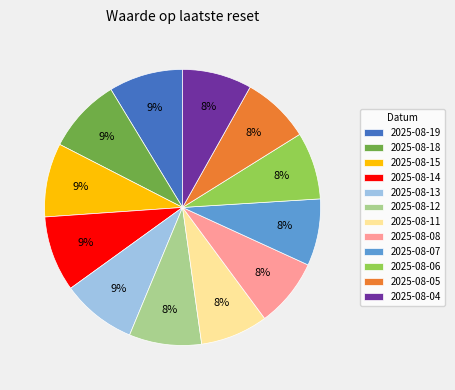

To the nearest percent, what percentage of the pie is 2025-08-08?

8%